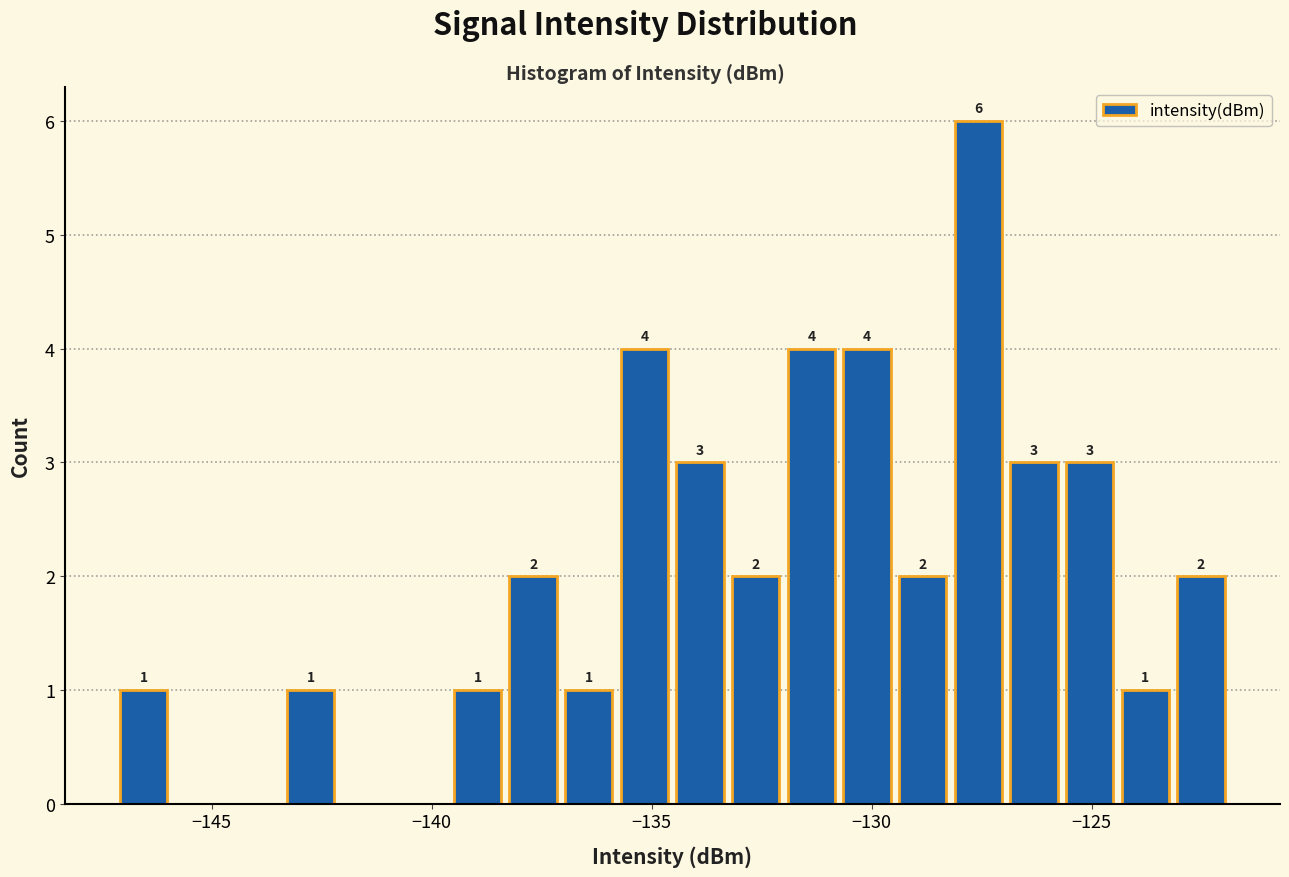

Around what value on the x-axis is the tallest bar? Give the approximate position of its centre, as read against the axis.

-127.5